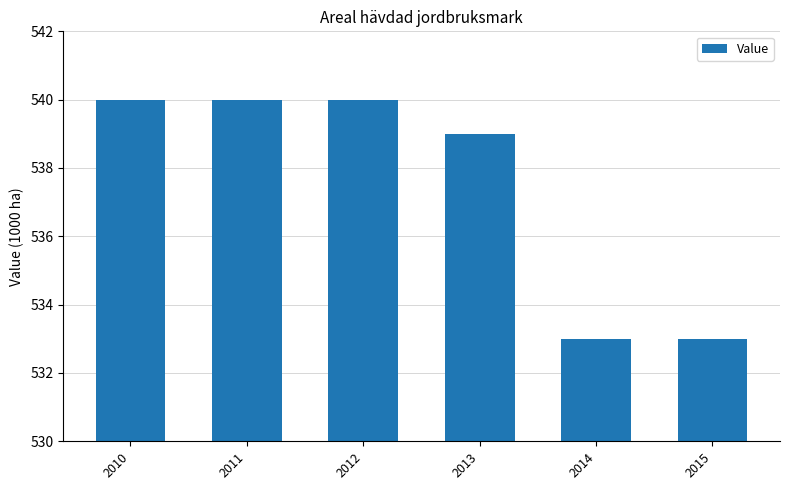

Reading right to left, what are all the values shown in this chart?

2015=533	2014=533	2013=539	2012=540	2011=540	2010=540